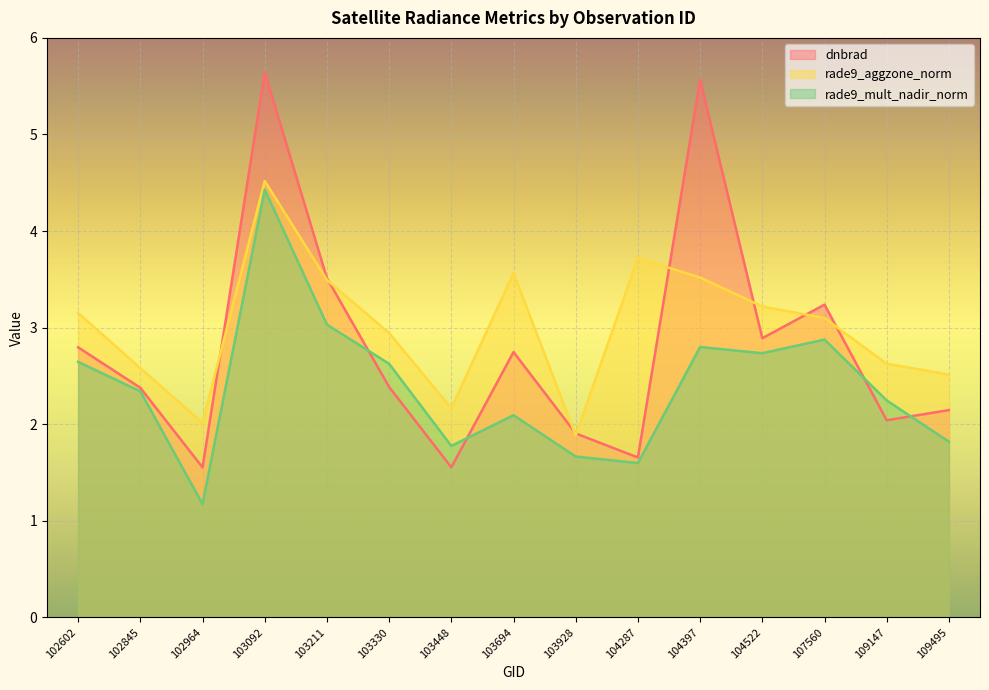

What is the value of the rade9_aggzone_norm point at the 3rd from the left?

2.0